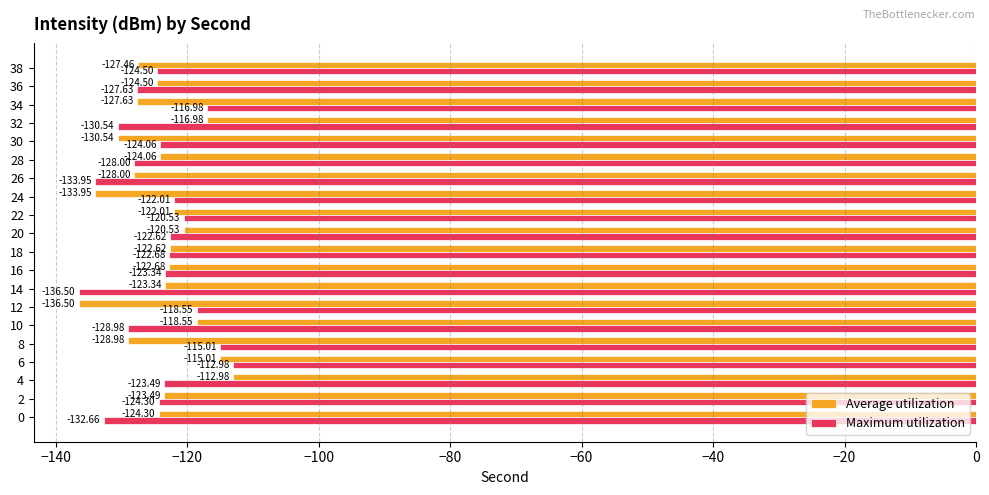

Which category has the highest value in the Maximum utilization series?

6